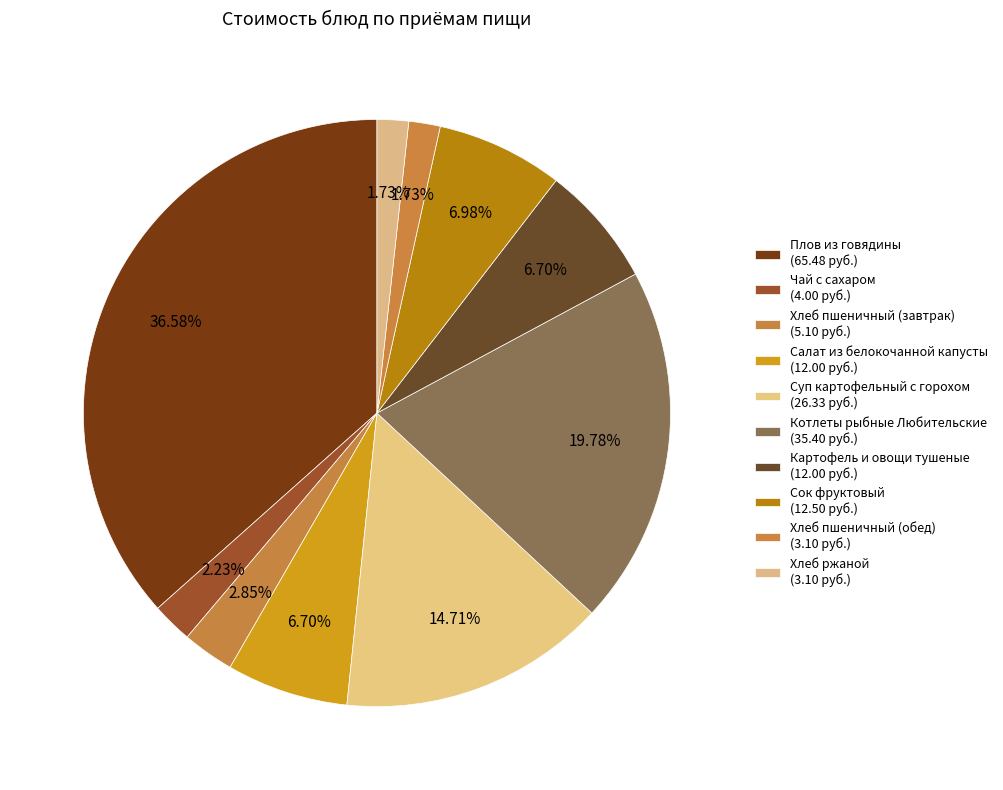

To the nearest percent, what is the average slice percentage?

10%